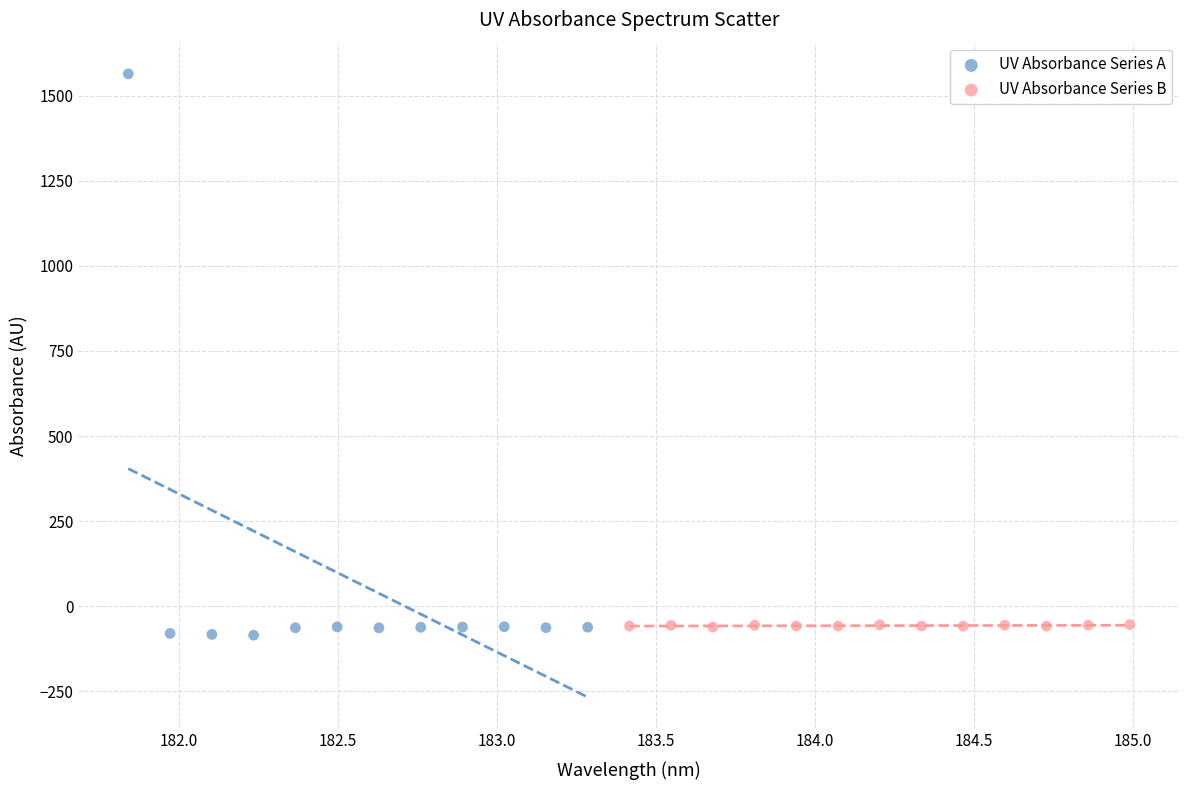

Which series contains the highest Y value?

UV Absorbance Series A